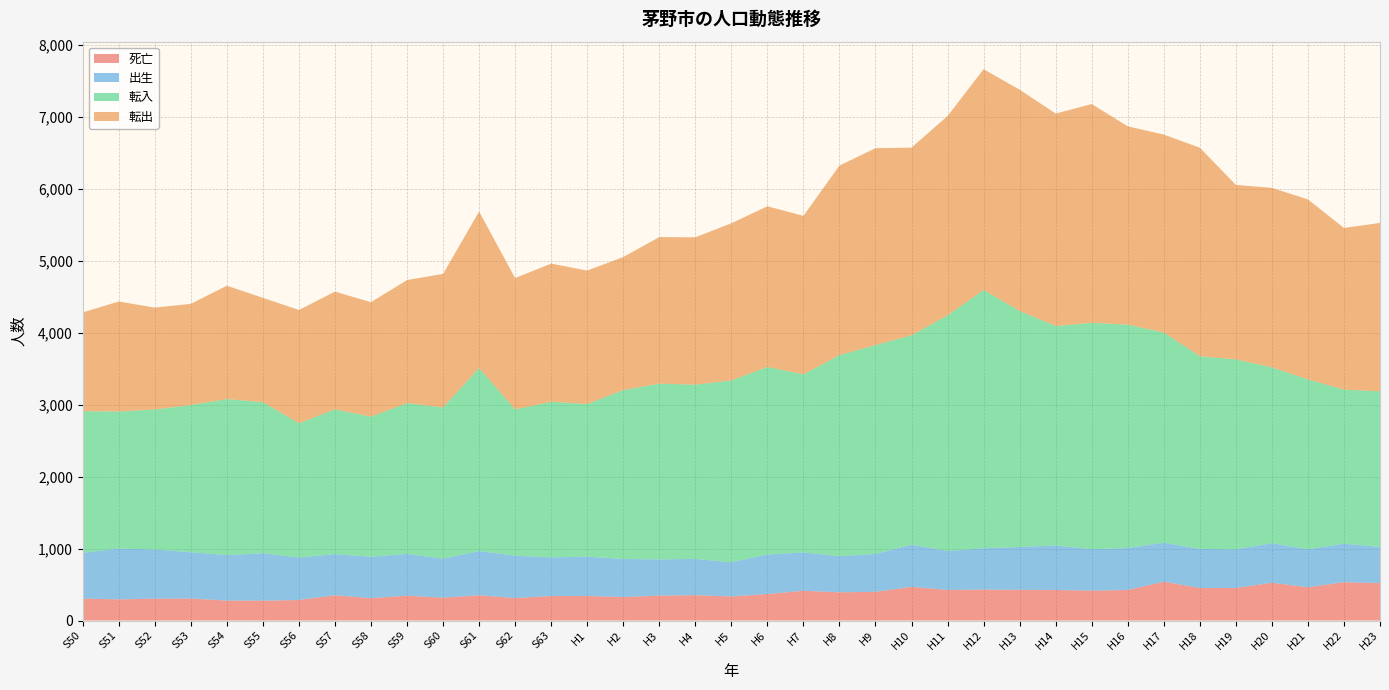

Reading left to right, what are all the values shown in this chart?

死亡: S50=304	S51=294	S52=303	S53=305	S54=277	S55=275	S56=285	S57=350	S58=310	S59=345	S60=317	S61=350	S62=312	S63=340	H1=340	H2=326	H3=346	H4=352	H5=334	H6=368	H7=413	H8=392	H9=398	H10=467	H11=425	H12=429	H13=426	H14=424	H15=415	H16=424	H17=539	H18=452	H19=452	H20=524	H21=462	H22=532	H23=520
出生: S50=637	S51=705	S52=685	S53=643	S54=632	S55=660	S56=590	S57=572	S58=576	S59=581	S60=543	S61=615	S62=589	S63=537	H1=547	H2=529	H3=503	H4=504	H5=476	H6=549	H7=533	H8=502	H9=527	H10=586	H11=541	H12=575	H13=596	H14=619	H15=576	H16=583	H17=543	H18=543	H19=538	H20=551	H21=527	H22=537	H23=502
転入: S50=1967	S51=1904	S52=1944	S53=2045	S54=2167	S55=2098	S56=1865	S57=2012	S58=1946	S59=2094	S60=2100	S61=2542	S62=2032	S63=2162	H1=2120	H2=2346	H3=2441	H4=2421	H5=2525	H6=2606	H7=2473	H8=2793	H9=2901	H10=2909	H11=3273	H12=3587	H13=3277	H14=3048	H15=3145	H16=3103	H17=2919	H18=2676	H19=2638	H20=2442	H21=2360	H22=2138	H23=2162
転出: S50=1371	S51=1529	S52=1414	S53=1406	S54=1575	S55=1449	S56=1574	S57=1635	S58=1590	S59=1709	S60=1855	S61=2174	S62=1824	S63=1919	H1=1854	H2=1848	H3=2036	H4=2046	H5=2183	H6=2231	H7=2202	H8=2633	H9=2735	H10=2607	H11=2769	H12=3067	H13=3075	H14=2951	H15=3038	H16=2755	H17=2749	H18=2897	H19=2423	H20=2493	H21=2501	H22=2246	H23=2339